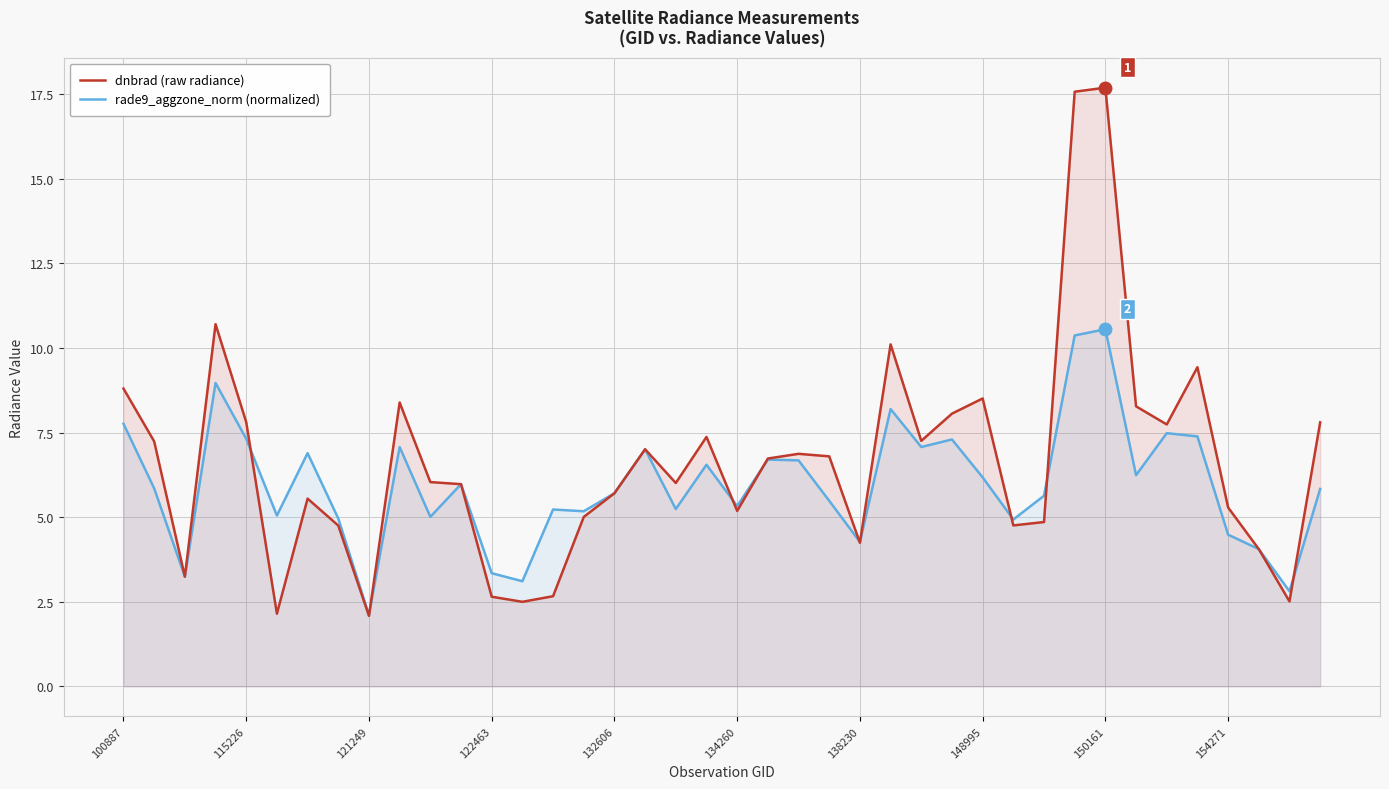

What is the total value across all series at 115226?

15.1